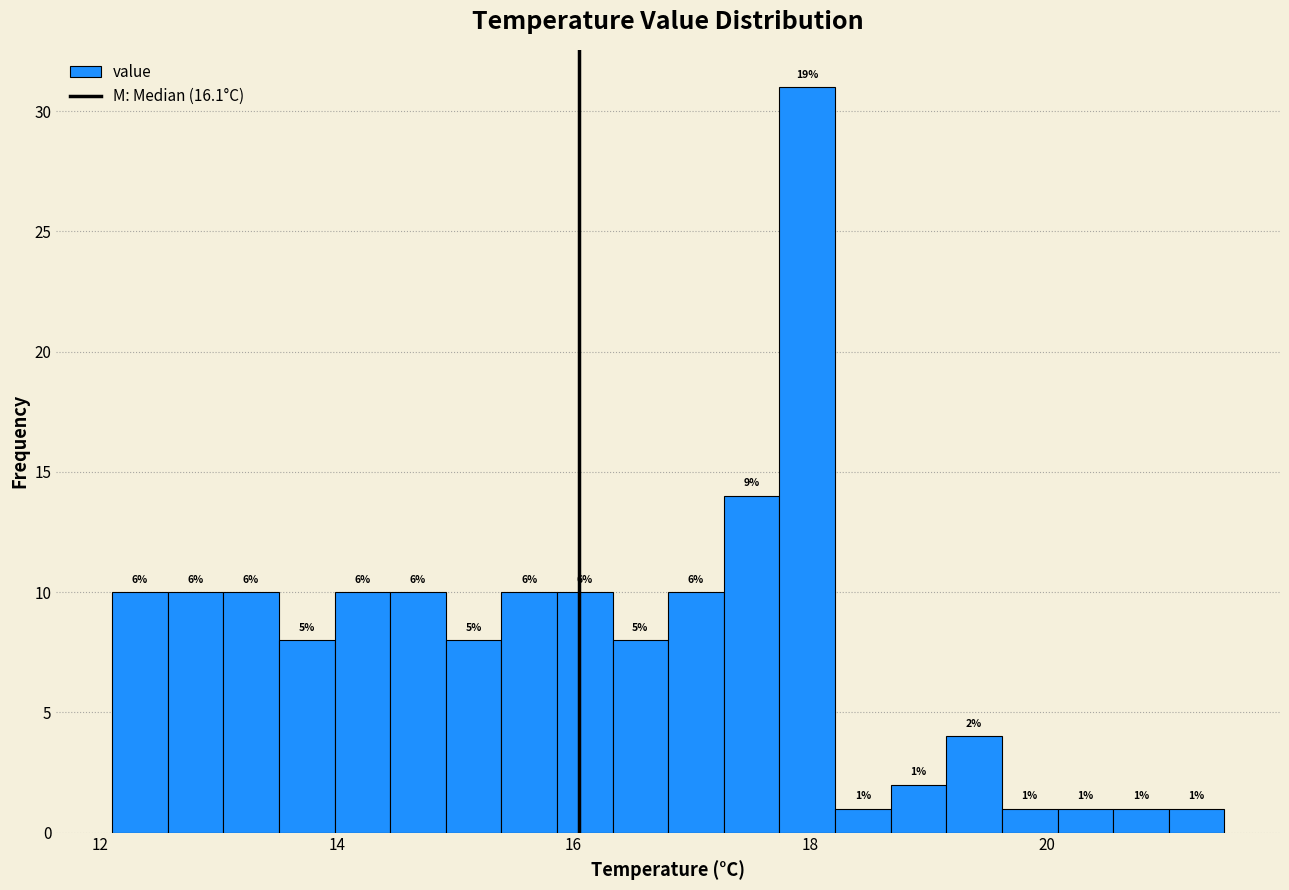

Around what value on the x-axis is the tallest bar? Give the approximate position of its centre, as read against the axis.

18.0